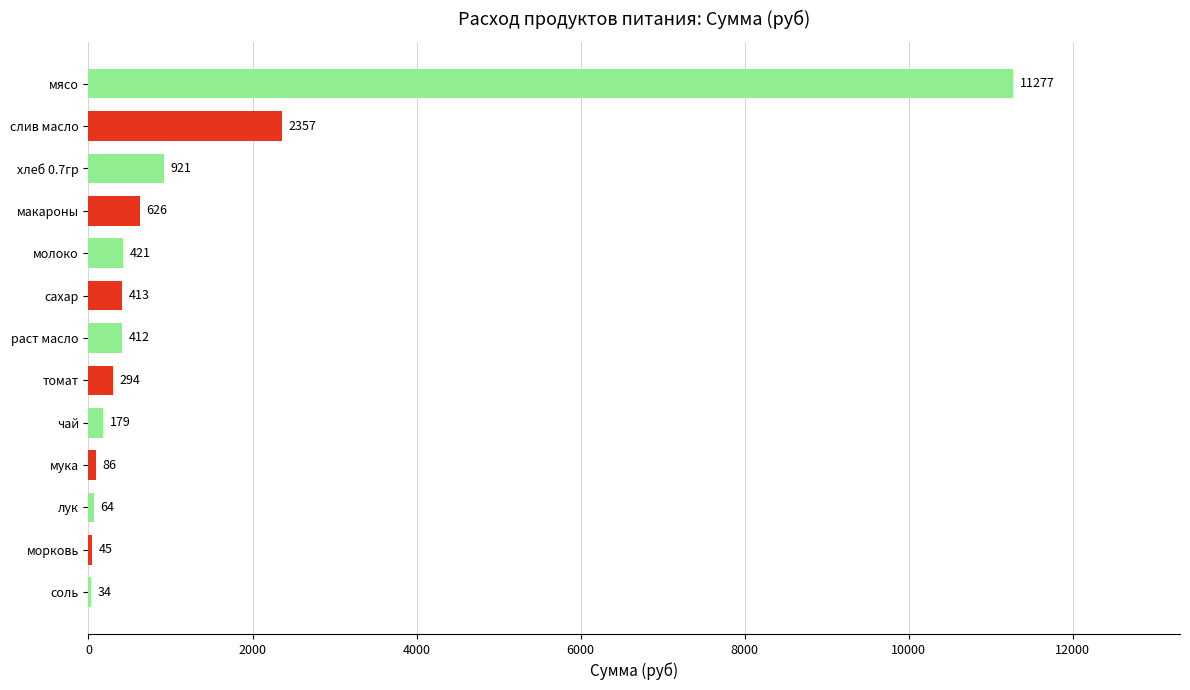

What is the ratio of the value at мясо to the value at чай?

63.0